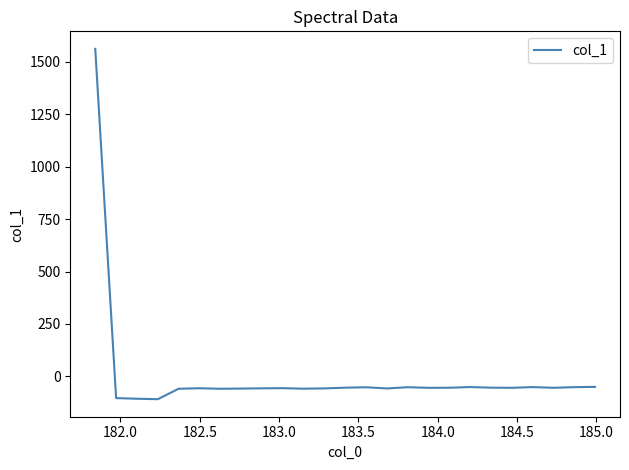

What is the greatest value displayed?

1560.5